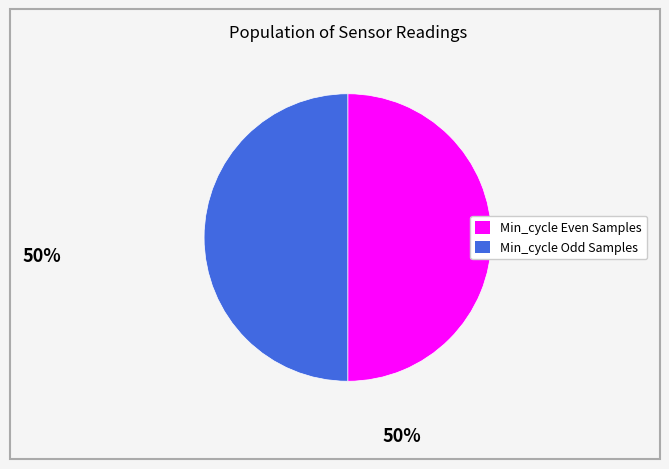

Is it true that Min_cycle Odd Samples is 43% of the pie?

False